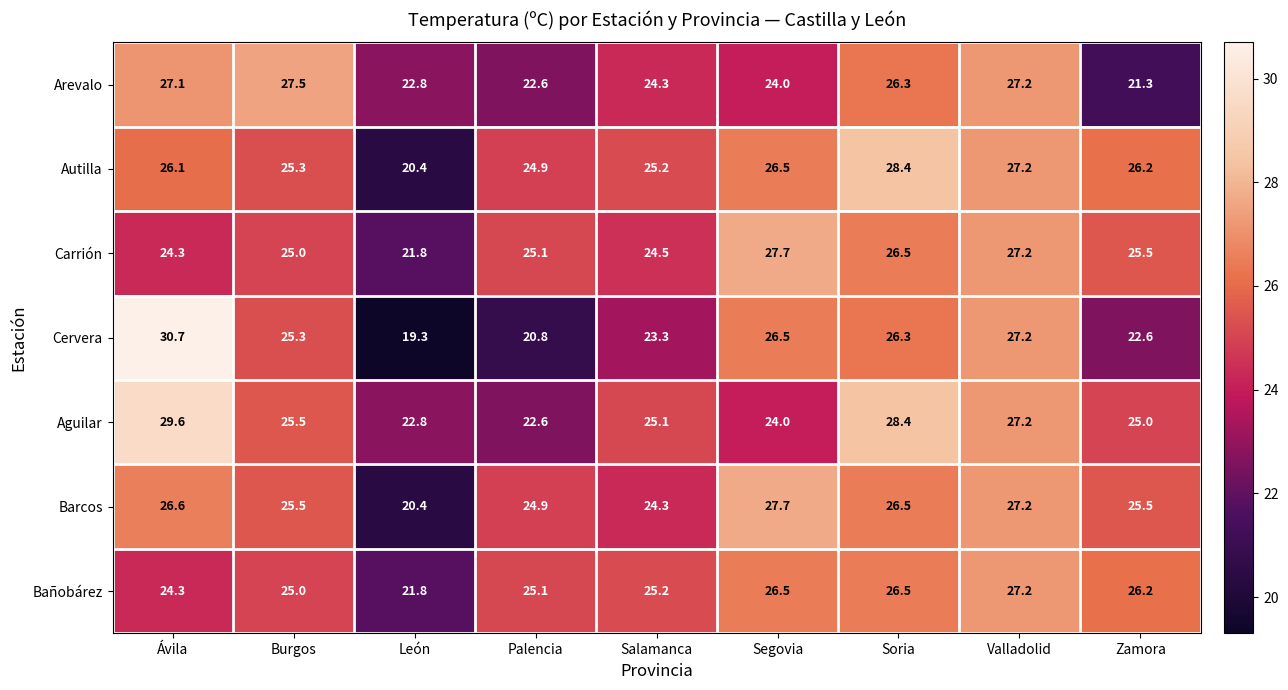

At how many categories does at least one series exceed 27?

5